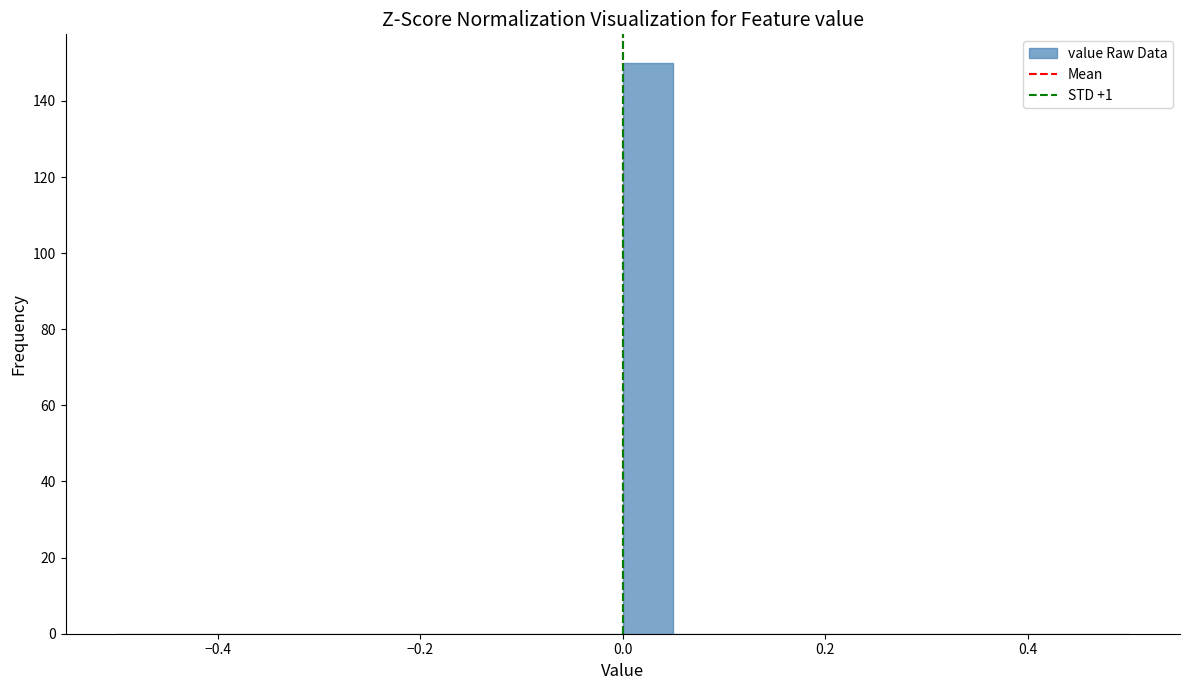

Read against the x-axis, roughly where is the centre of the tallest bar?

0.02